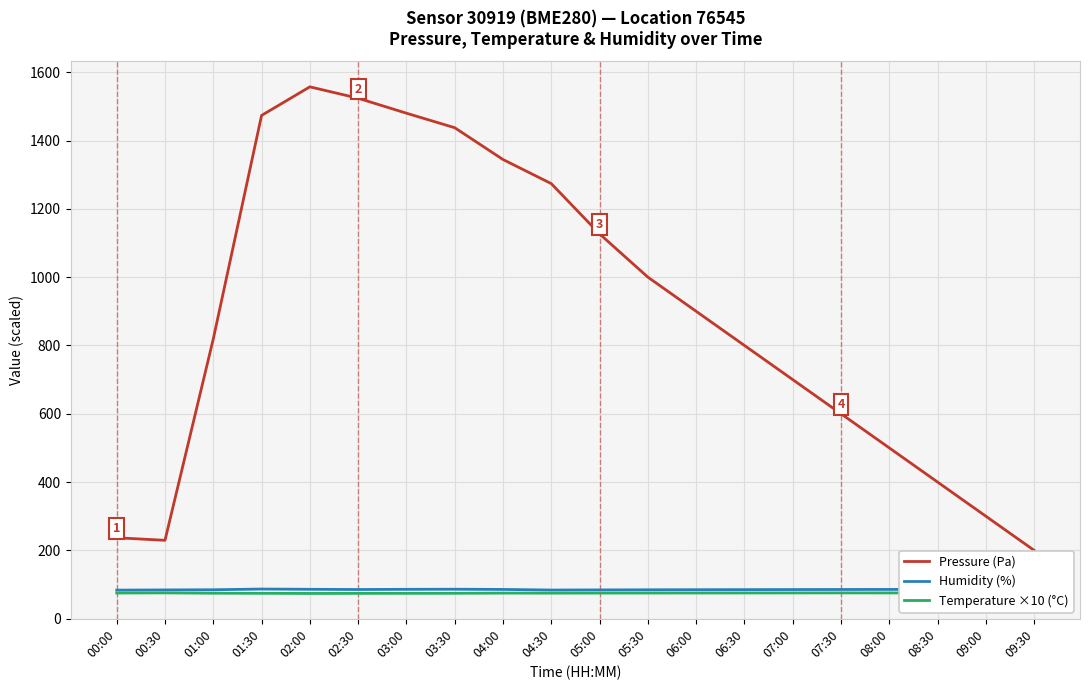

What is the sum of all Temperature ×10 (°C) values?

1496.4